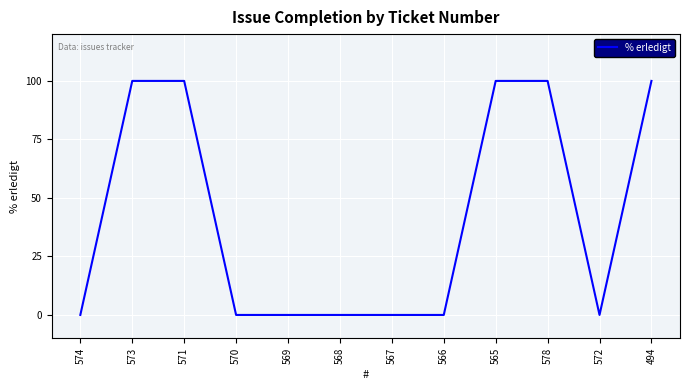

Which has a higher value, 578 or 567?

578